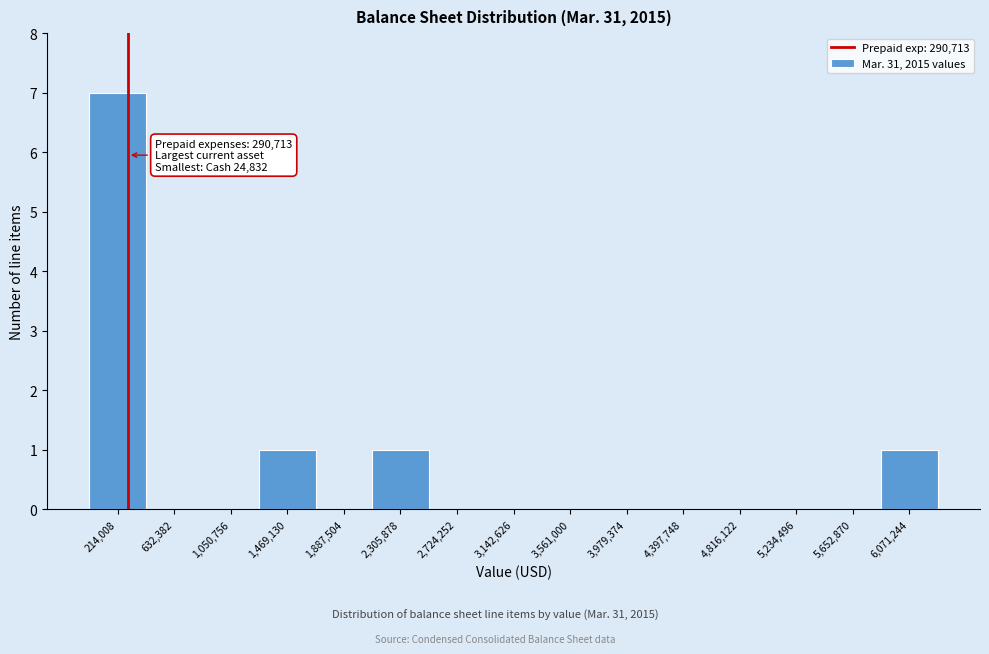

Over which range of the x-axis is the bar tallest?

0 to 400000